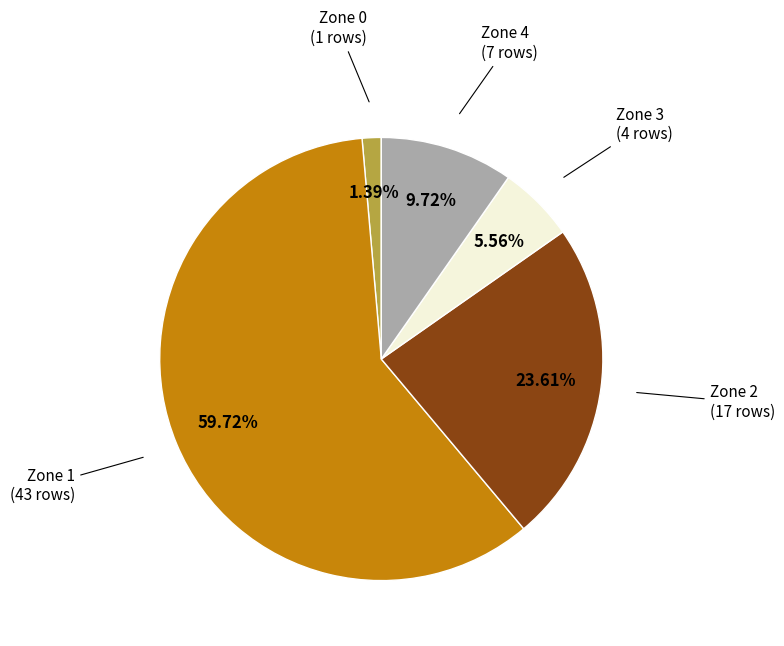

Is the sum of Zone 4 and Zone 3 greater than half?

No